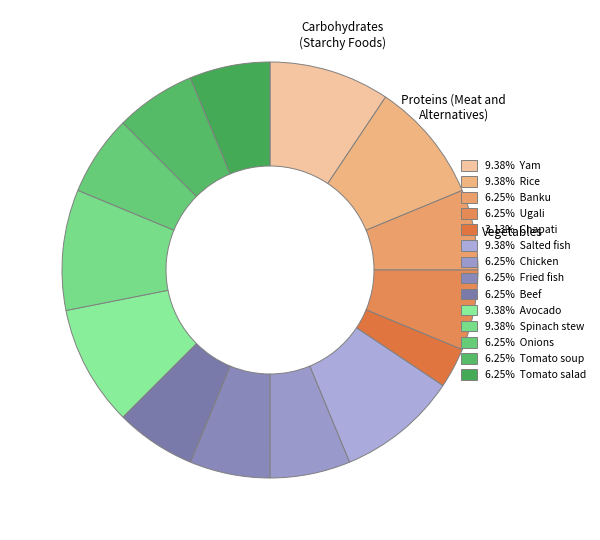

Count the number of slices in the pie.

14